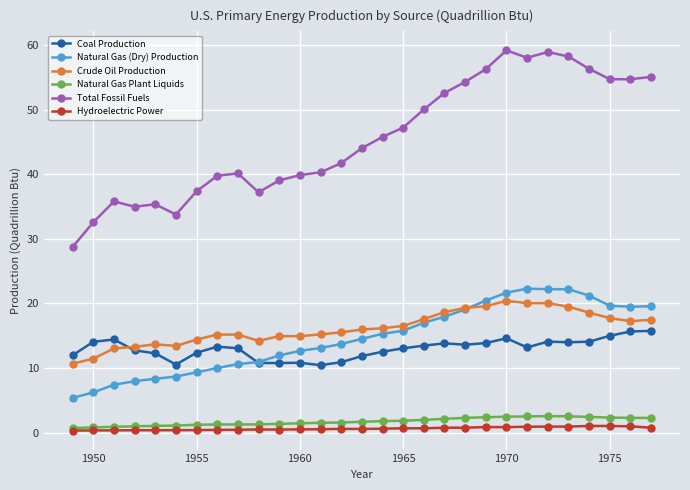

Count the number of data series in this chart.

6